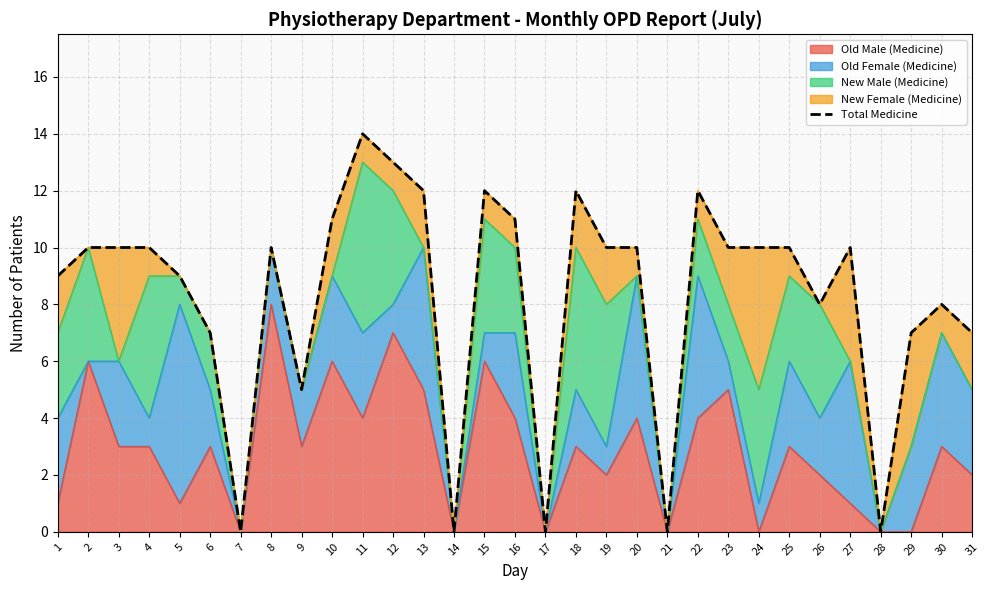

What is the sum of the values at 6 and 26?

15